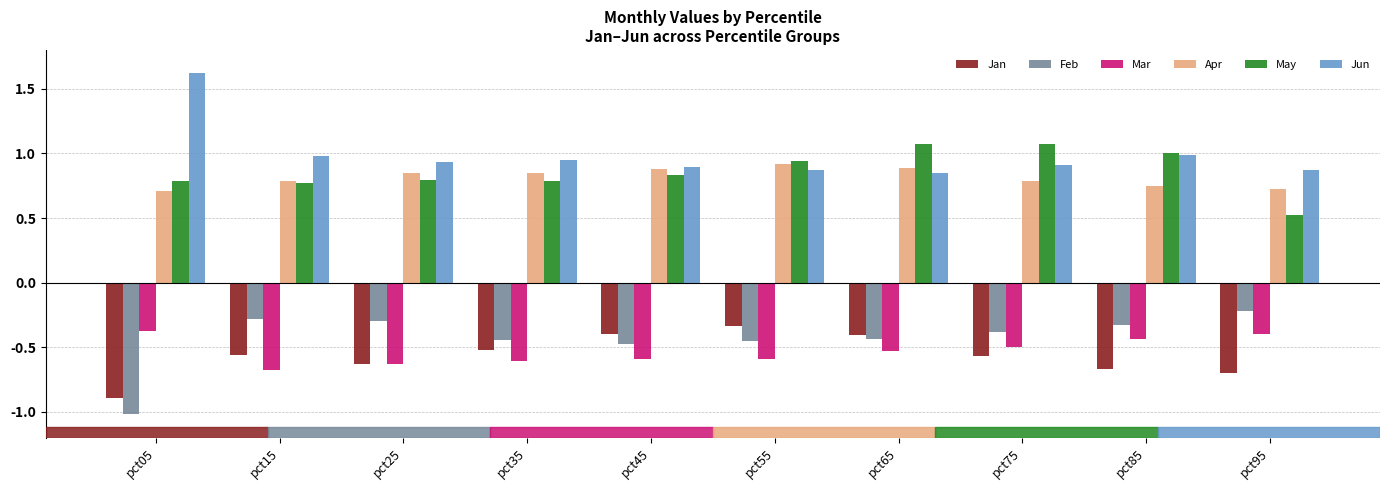

What are all the series names shown in the legend?

Jan, Feb, Mar, Apr, May, Jun